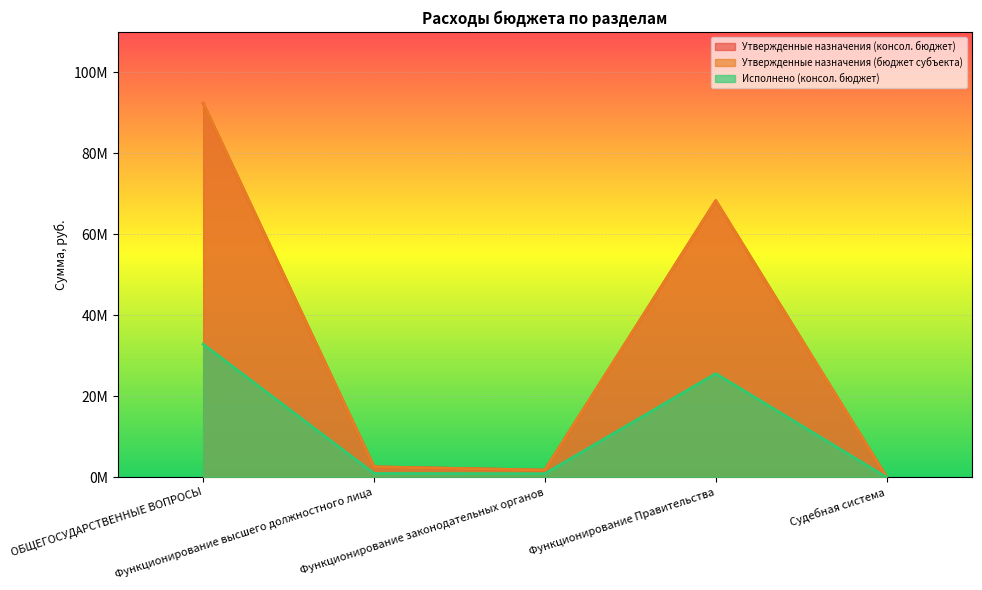

How many values in the Исполнено (консол. бюджет) series are below 964501?

2